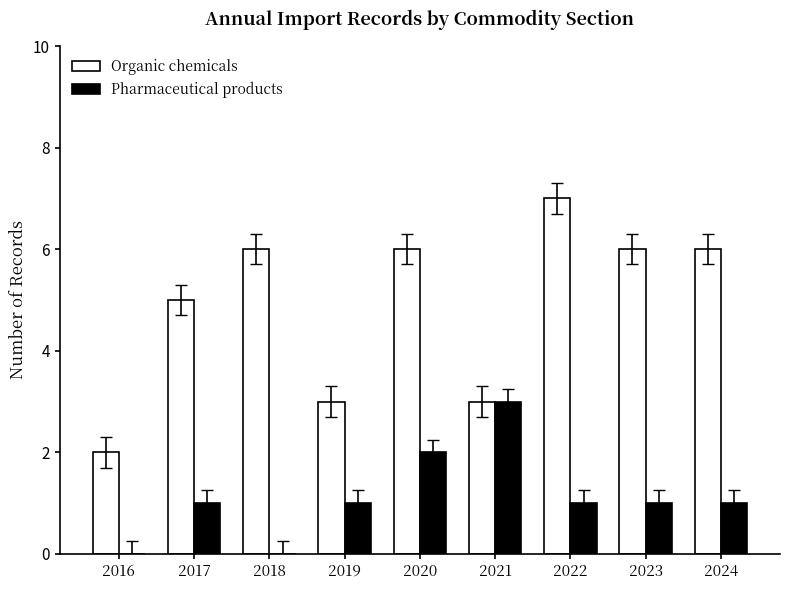

The value of Pharmaceutical products at 2023 is 1. True or false?

True